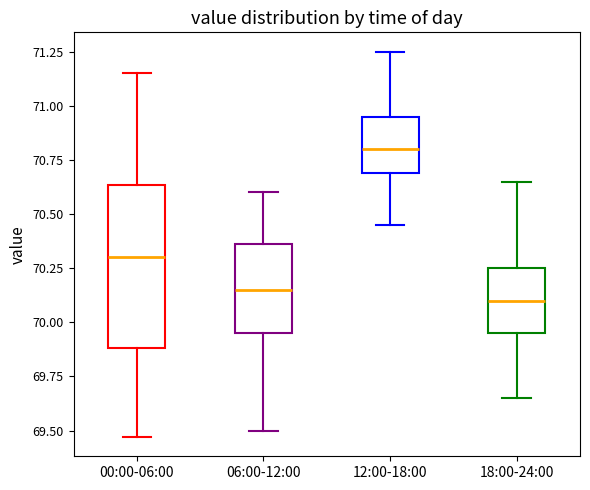

Reading left to right, transcribe this box plot: for each box, give where its median line is, the range the box spans, and where its two whiskers end, as read against the y-axis. The values are not printed on the chart, so give them approximately, as read against the axis.

00:00-06:00: median 70.30, box 69.90 to 70.65, whiskers 69.45 to 71.15
06:00-12:00: median 70.15, box 69.95 to 70.35, whiskers 69.50 to 70.60
12:00-18:00: median 70.80, box 70.70 to 70.95, whiskers 70.45 to 71.25
18:00-24:00: median 70.10, box 69.95 to 70.25, whiskers 69.65 to 70.65